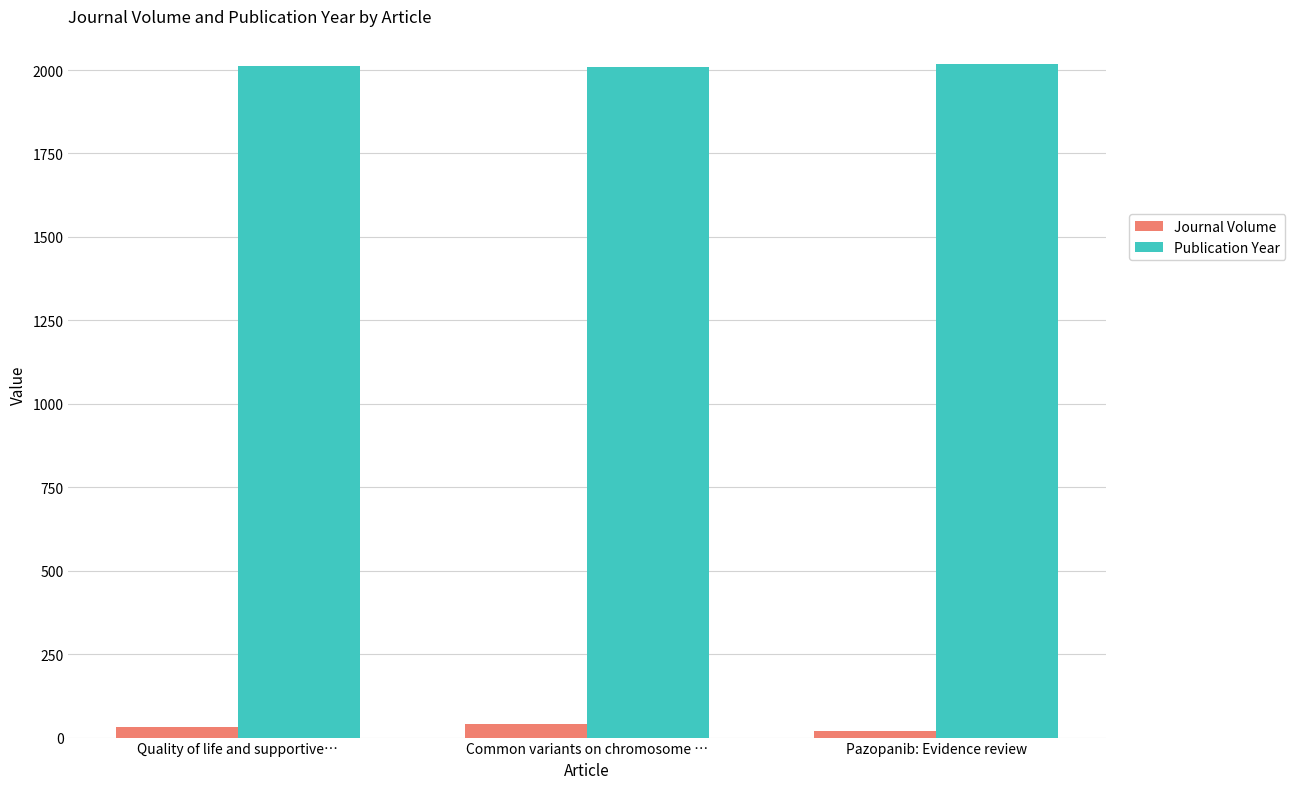

What are all the series names shown in the legend?

Journal Volume, Publication Year